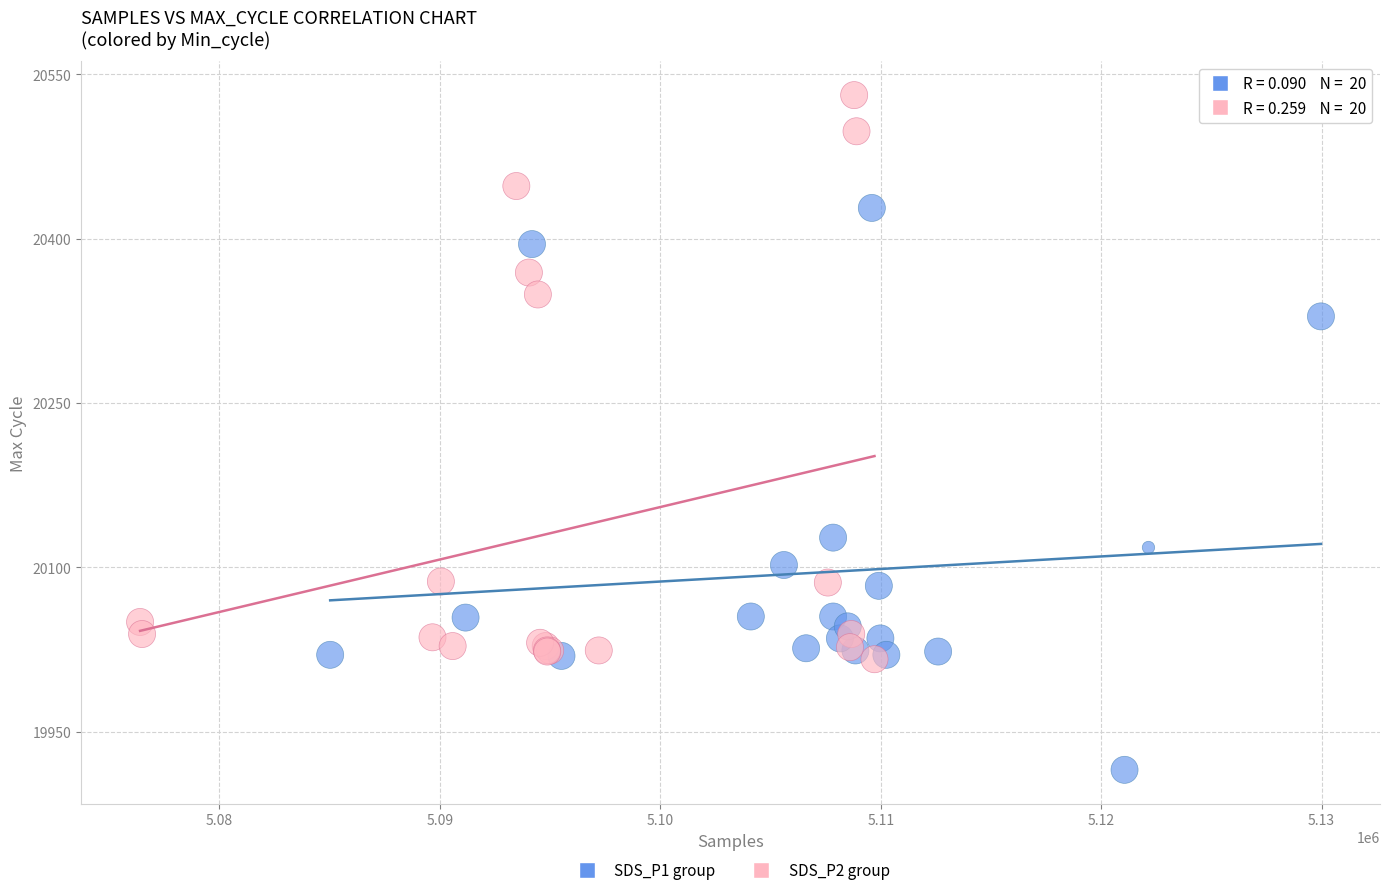

Which series contains the lowest Y value?

SDS_P1 group